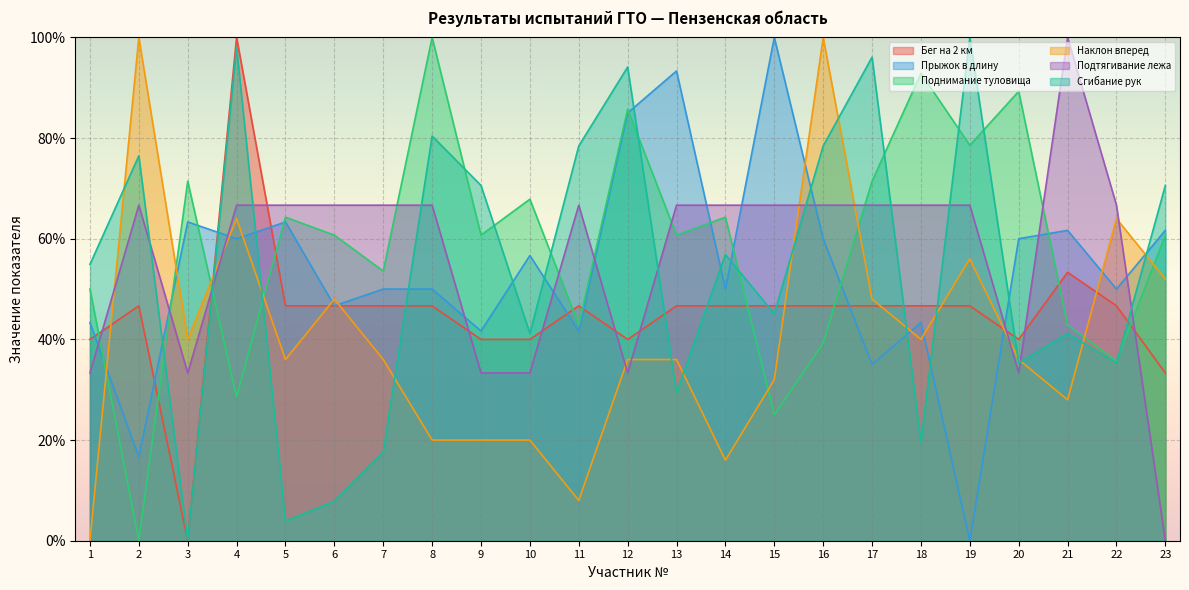

Which has a higher value, 19 or 4?

4